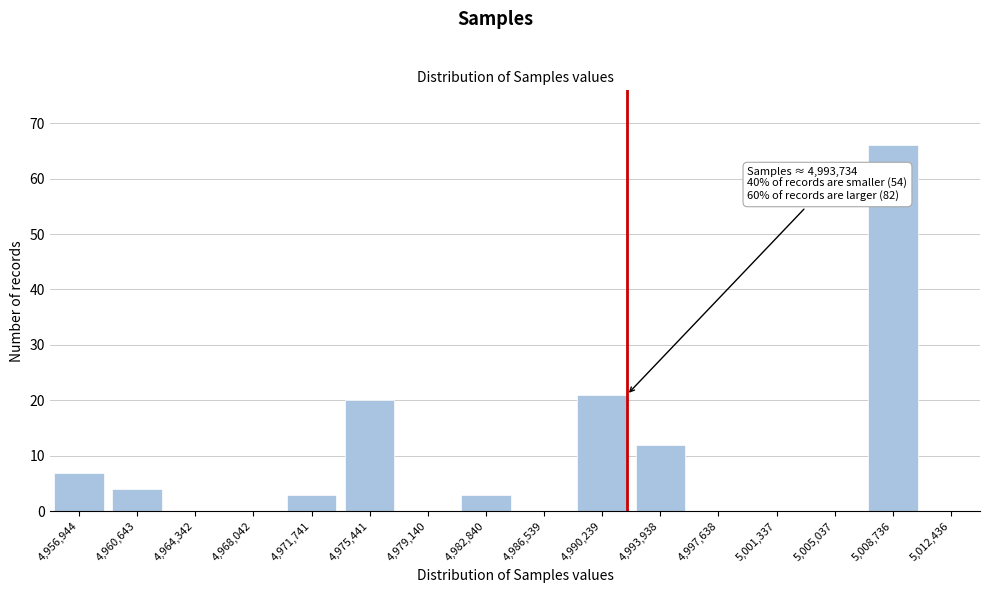

Reading left to right, list all the values displayed in this chart.

4,956,944=7	4,960,643=4	4,964,342=0	4,968,042=0	4,971,741=3	4,975,441=20	4,979,140=0	4,982,840=3	4,986,539=0	4,990,239=21	4,993,938=12	4,997,638=0	5,001,337=0	5,005,037=0	5,008,736=66